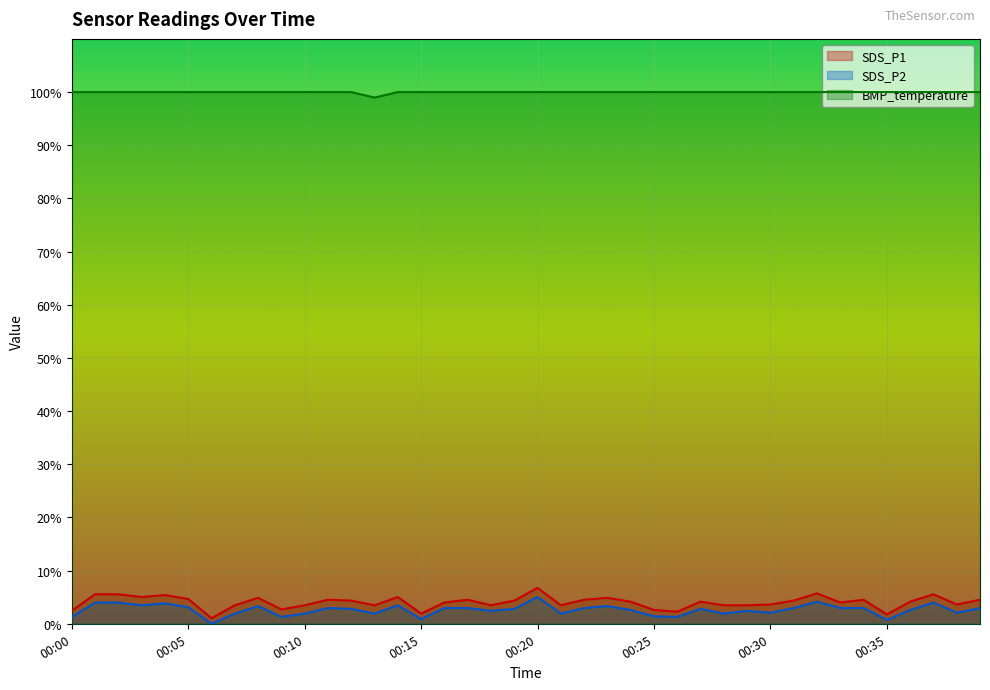

True or false: SDS_P2 has more than 2 interior local peaks.

True